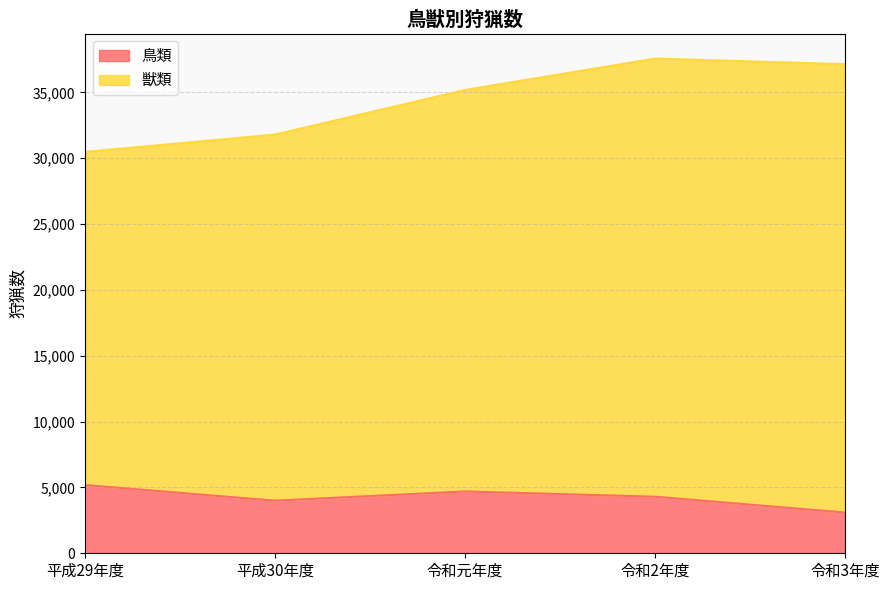

What is the total value across all series at 平成29年度?

30472